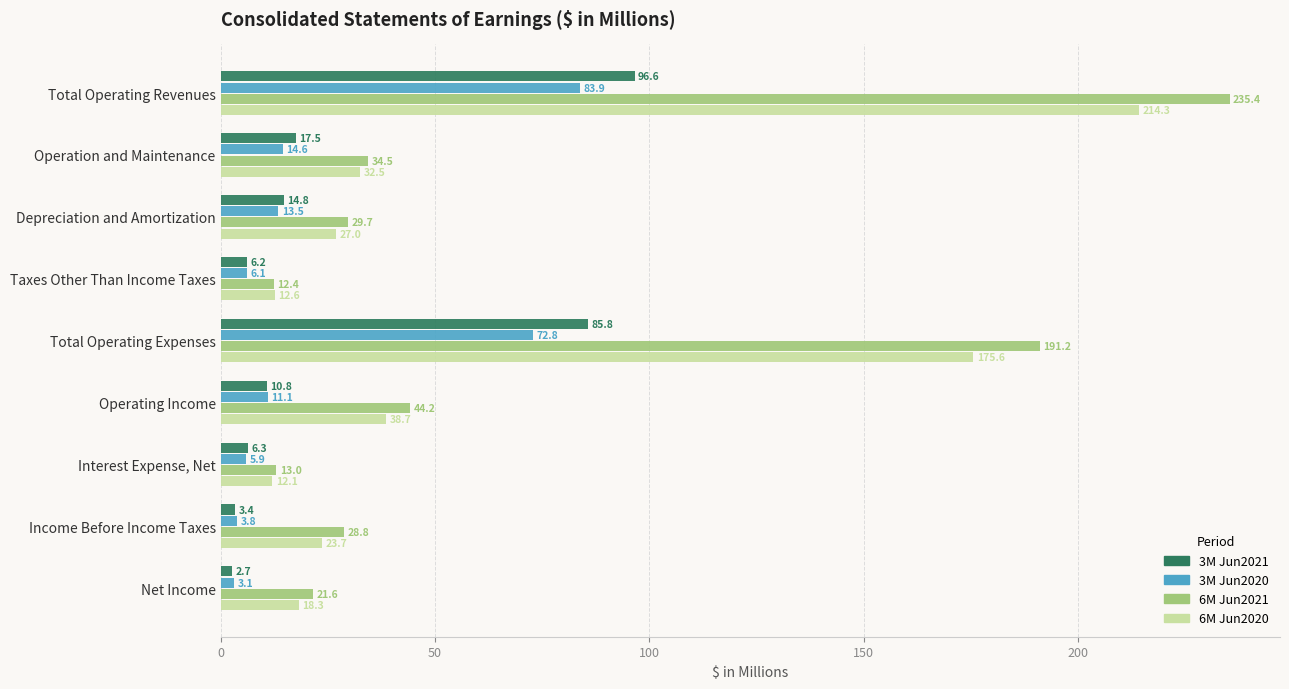

What is the difference between the maximum and second lowest values in the 6M Jun2020 series?

201.7